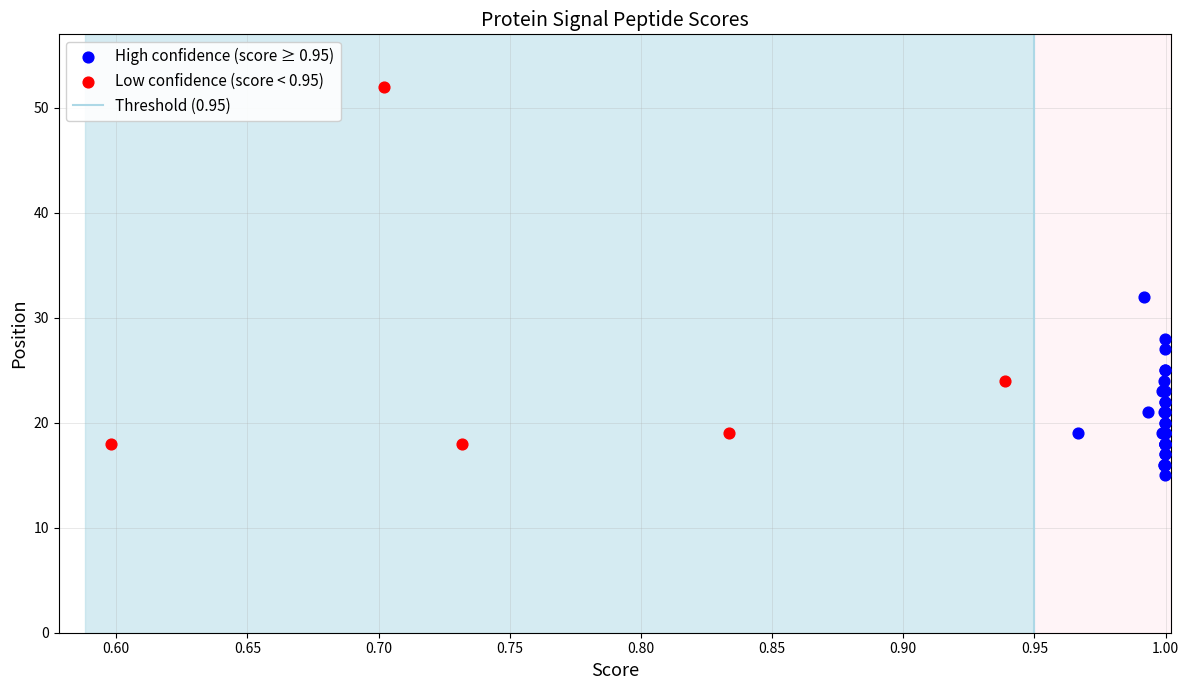

Which series reaches the minimum Y coordinate?

High confidence (score ≥ 0.95)